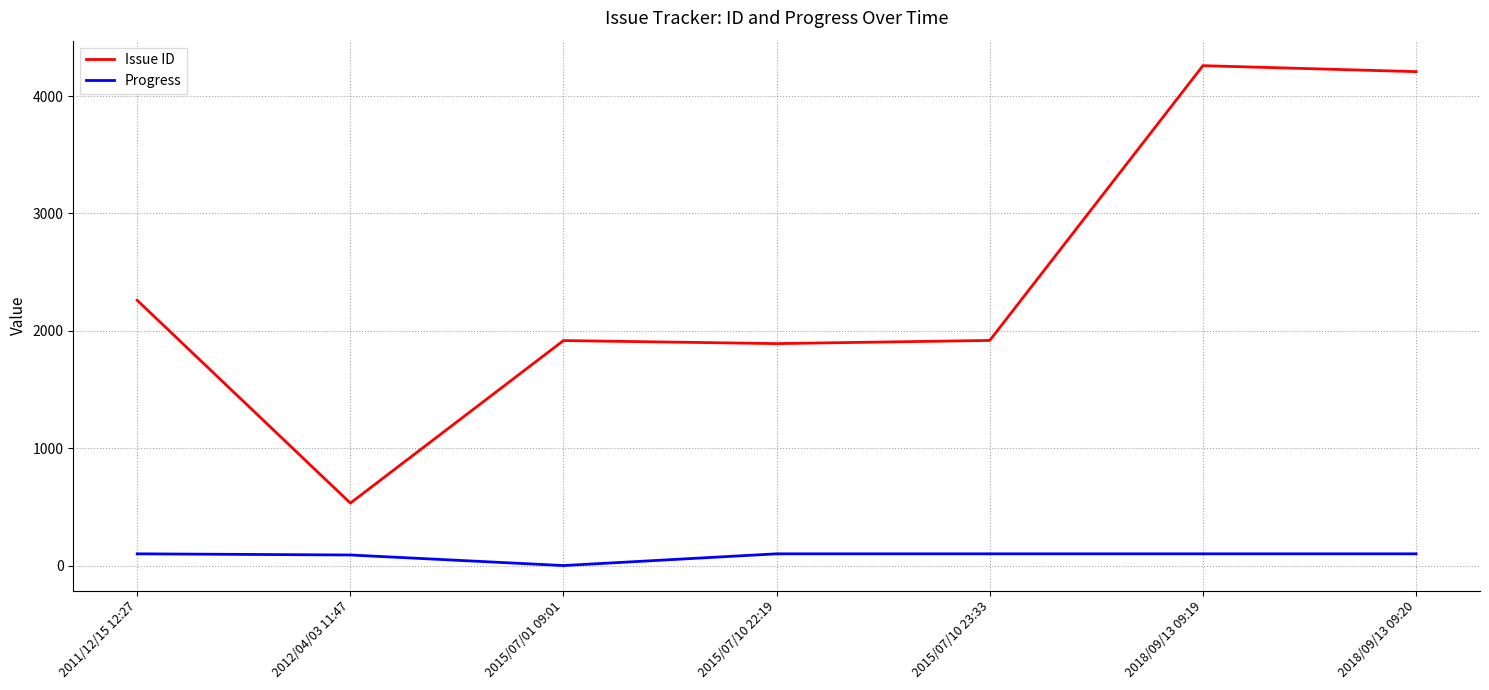

At which label is Issue ID closest to 2395?

2011/12/15 12:27